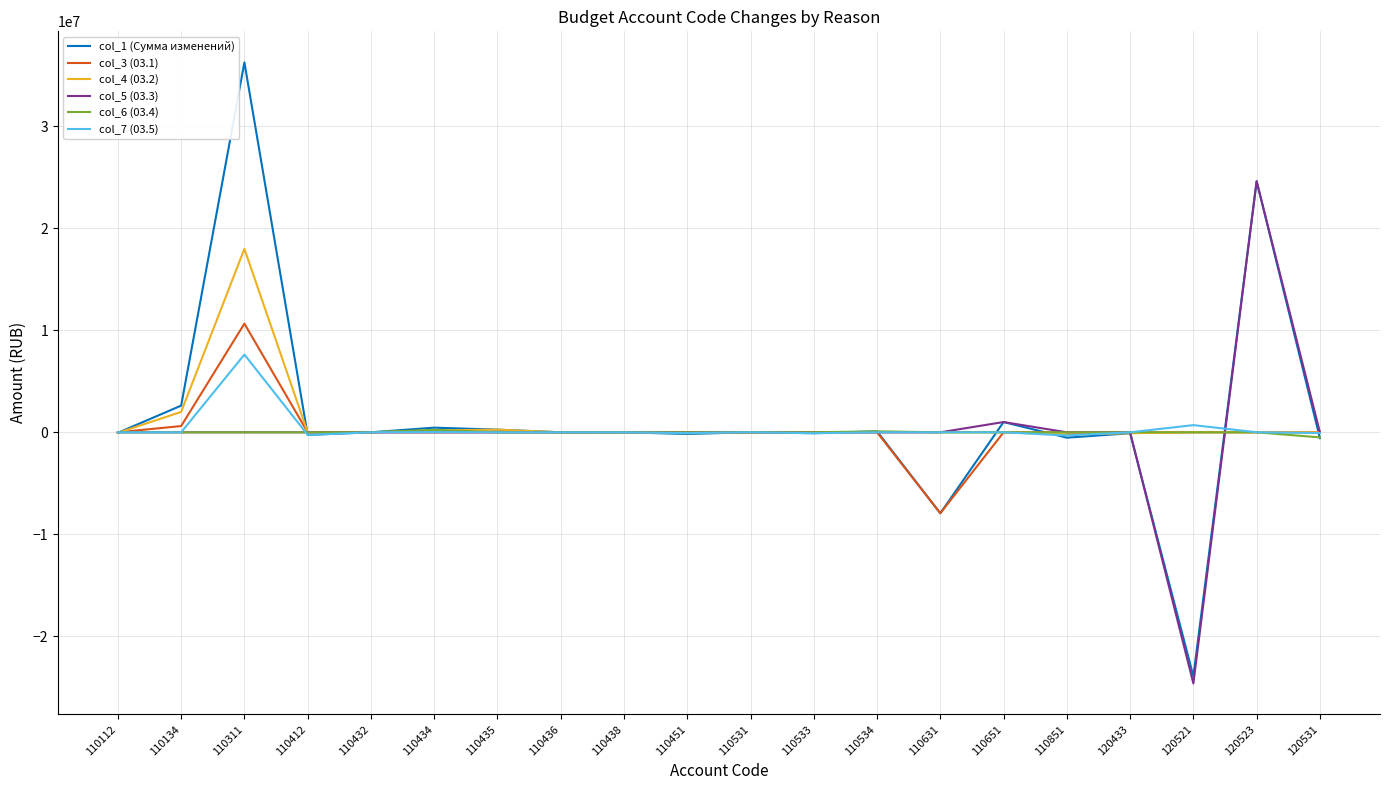

True or false: col_5 (03.3) has more than 1 interior local peaks.

True